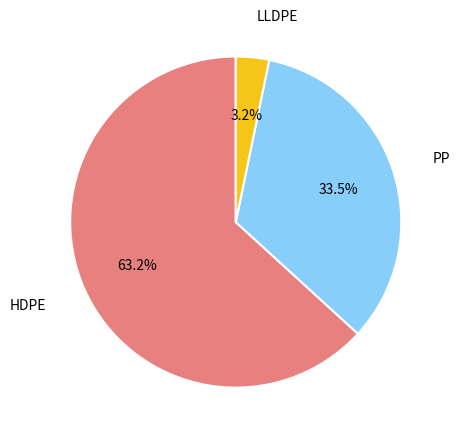

To the nearest percent, what is the average slice percentage?

33%